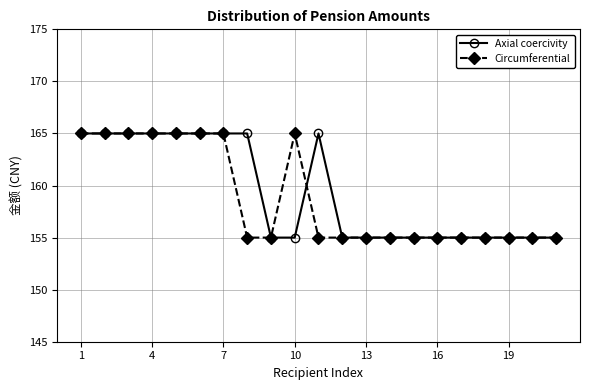

What are all the series names shown in the legend?

Axial coercivity, Circumferential